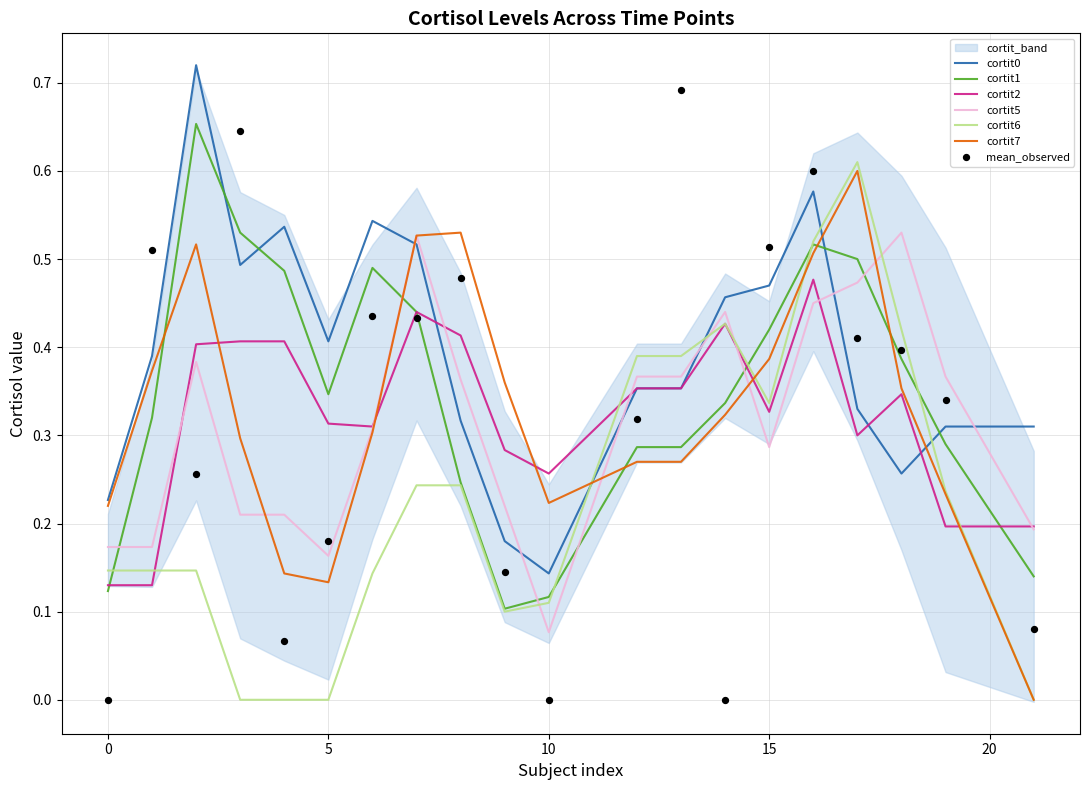

The cortit1 series shows 0.2 at 0. True or false?

False